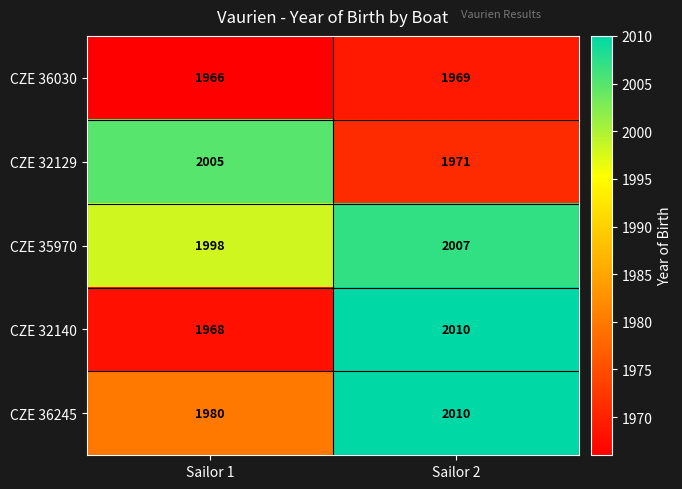

What is the average value of the CZE 32140 series?

1989